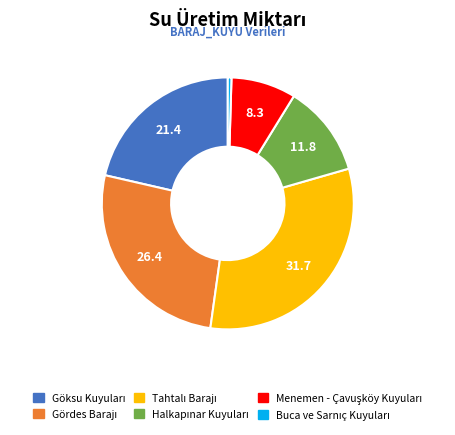

Is there a majority slice in this chart?

No